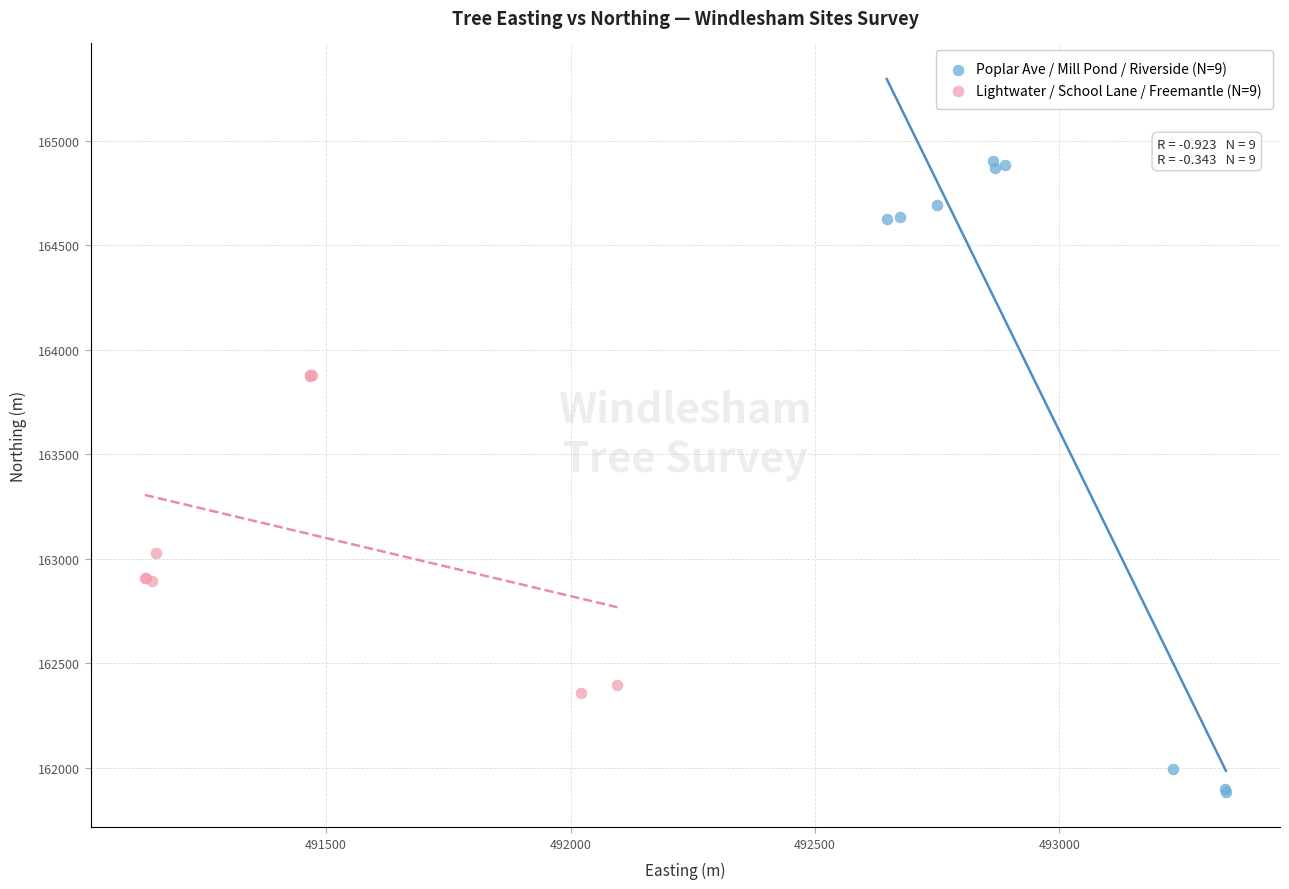

Which series contains the lowest Y value?

Poplar Ave / Mill Pond / Riverside (N=9)